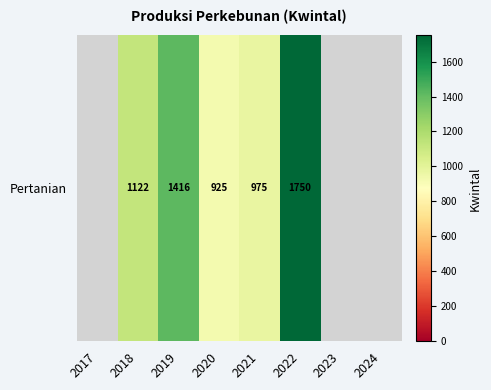

What is the difference between the values at 2021 and 2022?

775.0